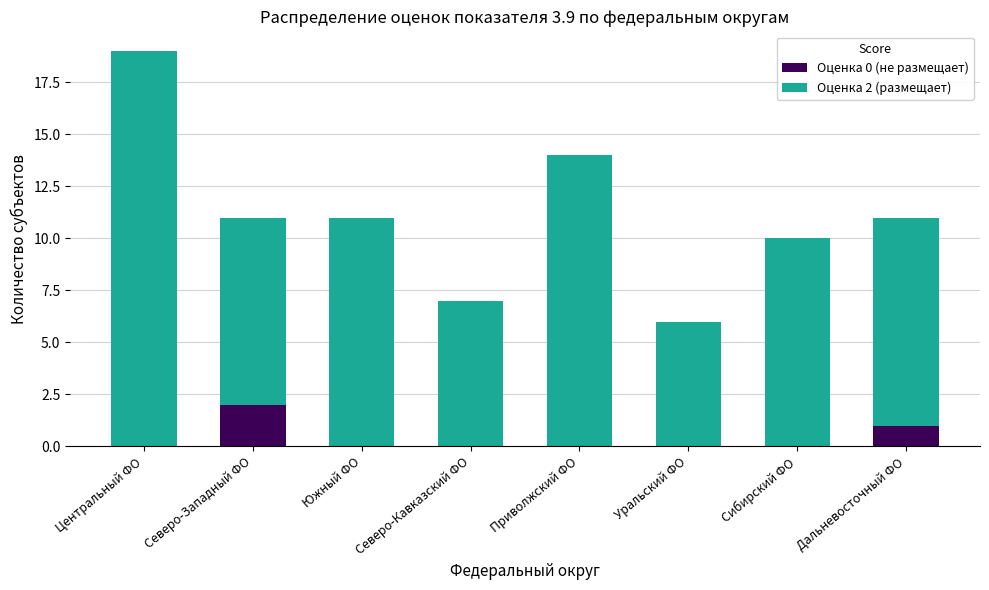

At which category is the sum across all series the highest?

Центральный ФО